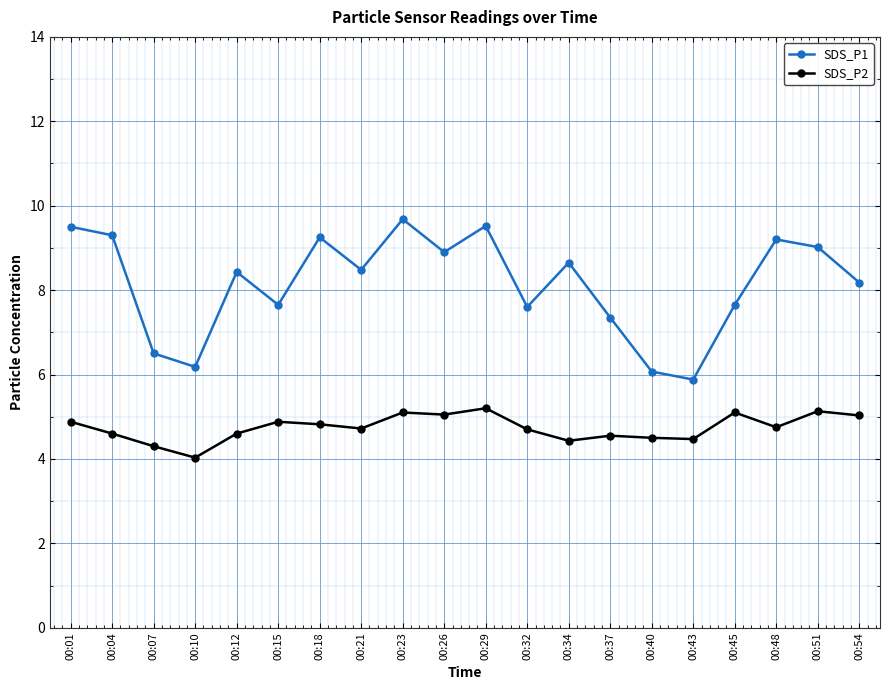

What is the average value of the SDS_P2 series?

4.7